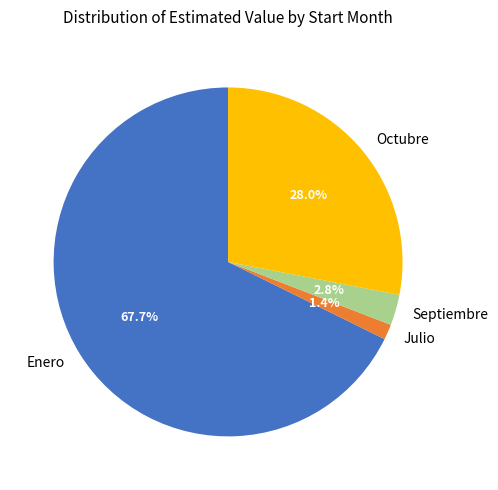

To the nearest percent, what is the difference between the largest and smallest slice percentages?

66%